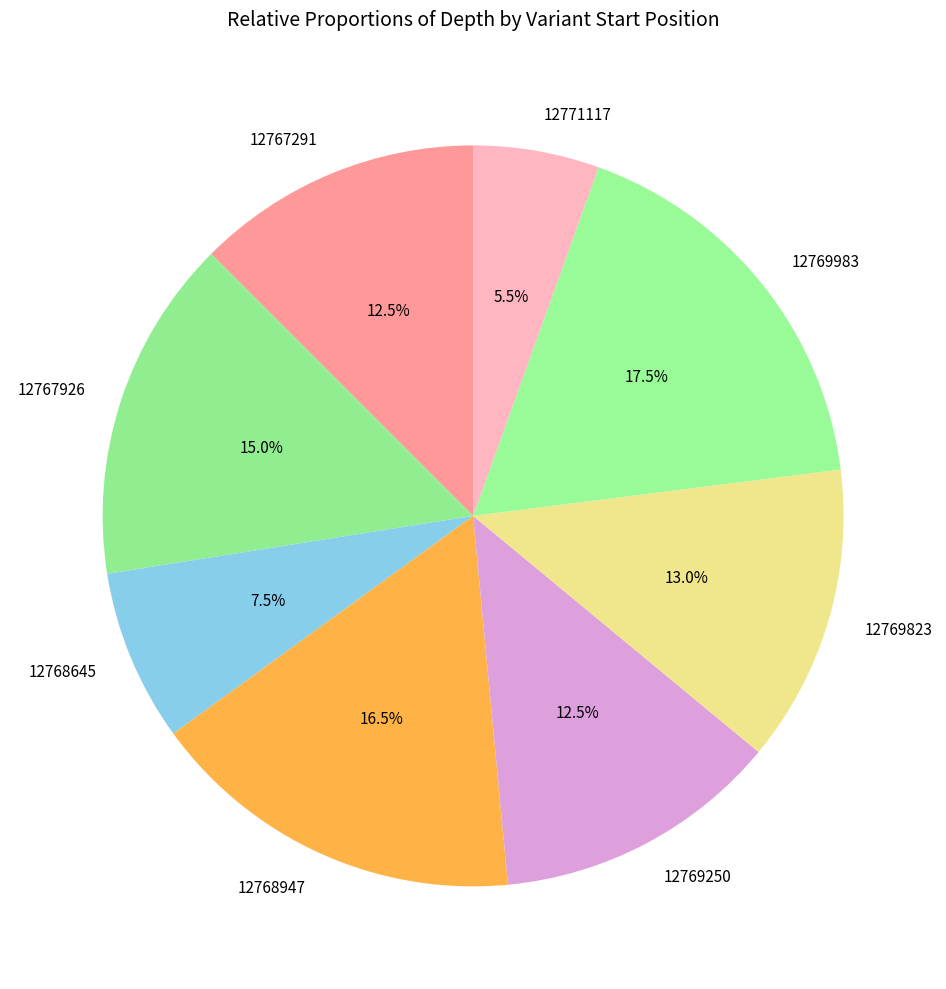

What is the total percentage of 12769823 and 12769983?

30.5%